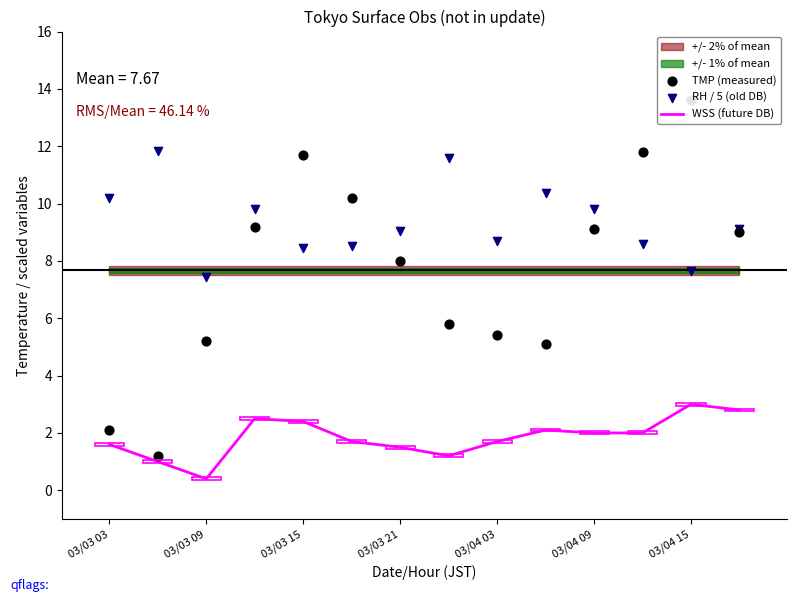

Which series contains the lowest Y value?

WSS (future DB)